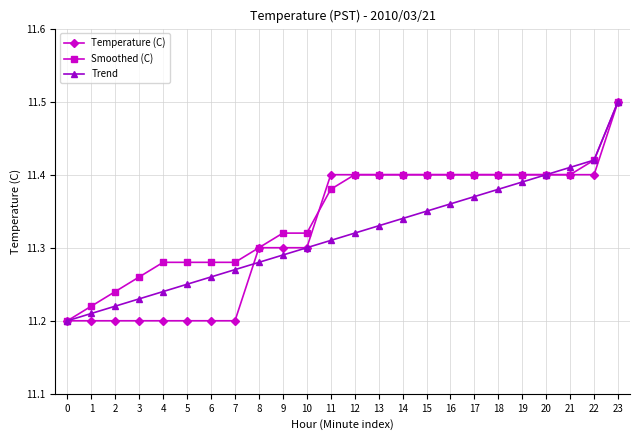

What is the total value across all series at 18?

34.2